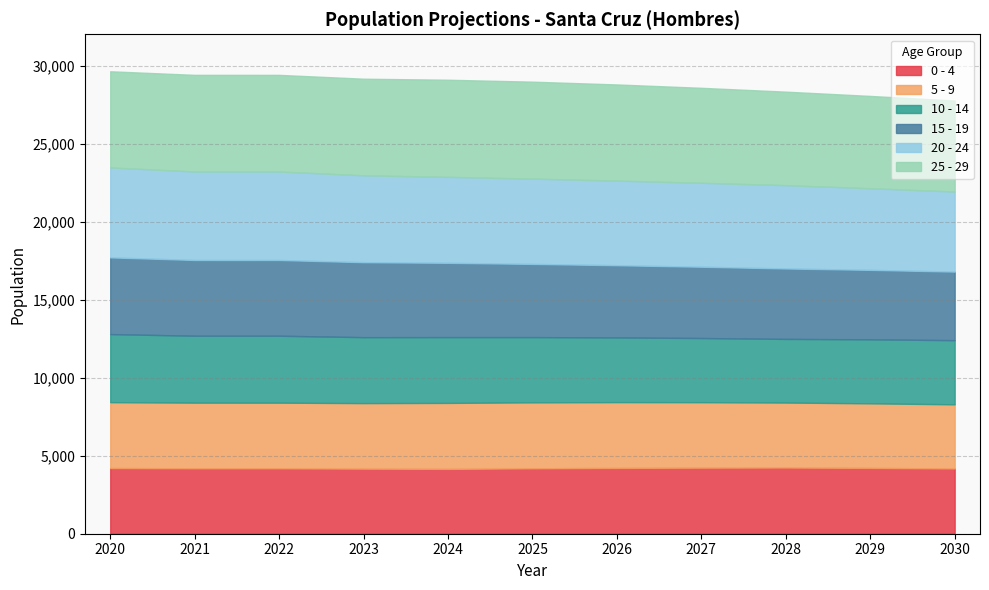

Which series has the largest range (max minus min)?

20 - 24